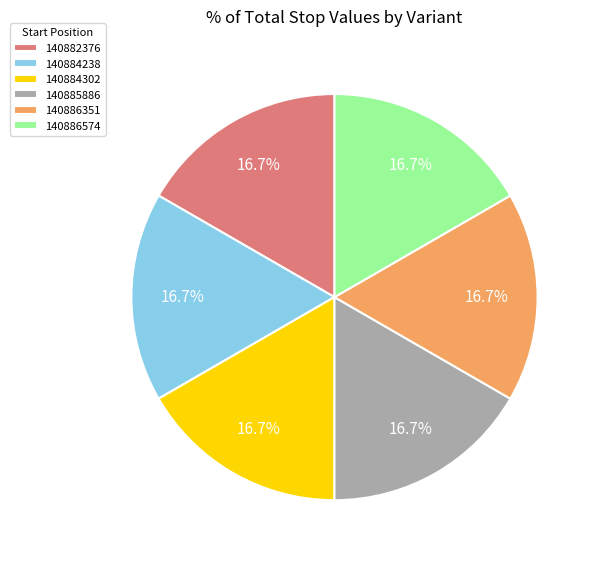

What percentage is the 140884302 slice, to the nearest percent?

17%